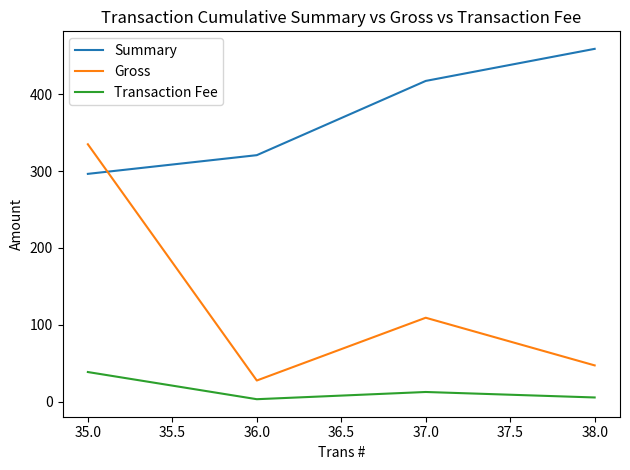

What is the greatest value displayed?

459.2